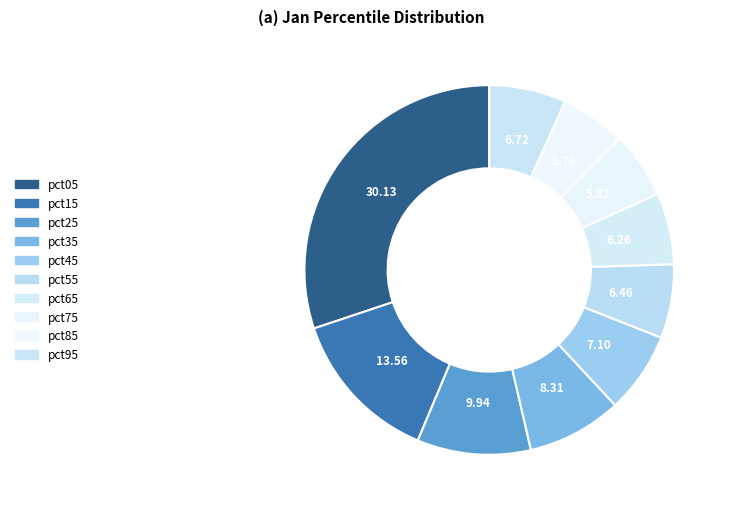

What percentage is the pct35 slice, to the nearest percent?

8%